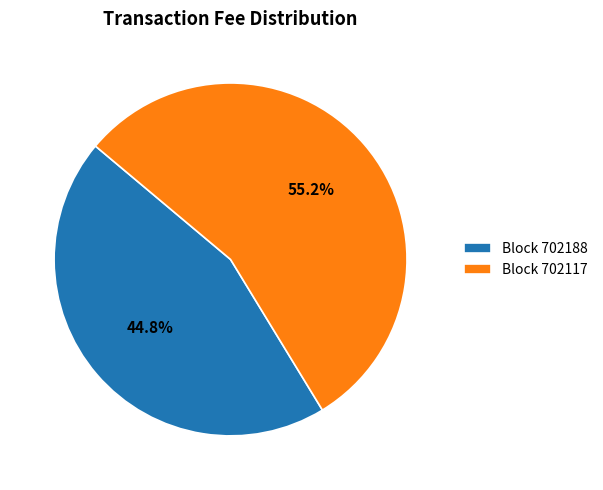

What is the majority slice?

Block 702117